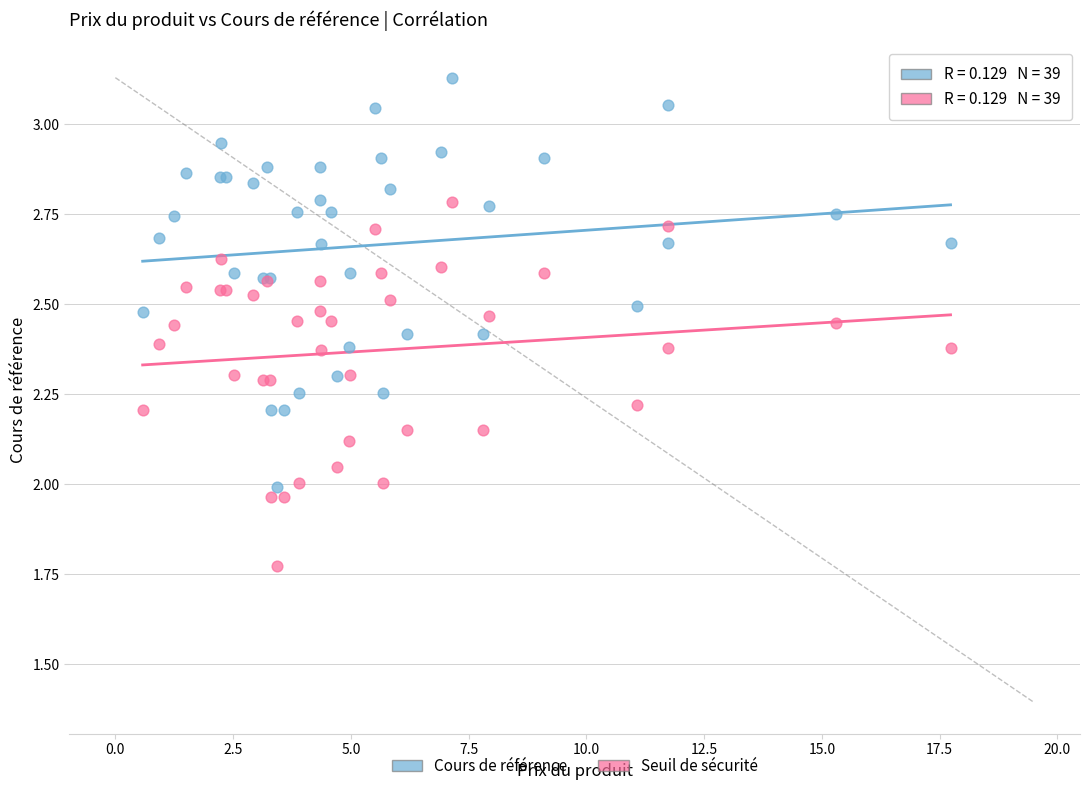

Which series reaches the minimum Y coordinate?

Seuil de sécurité